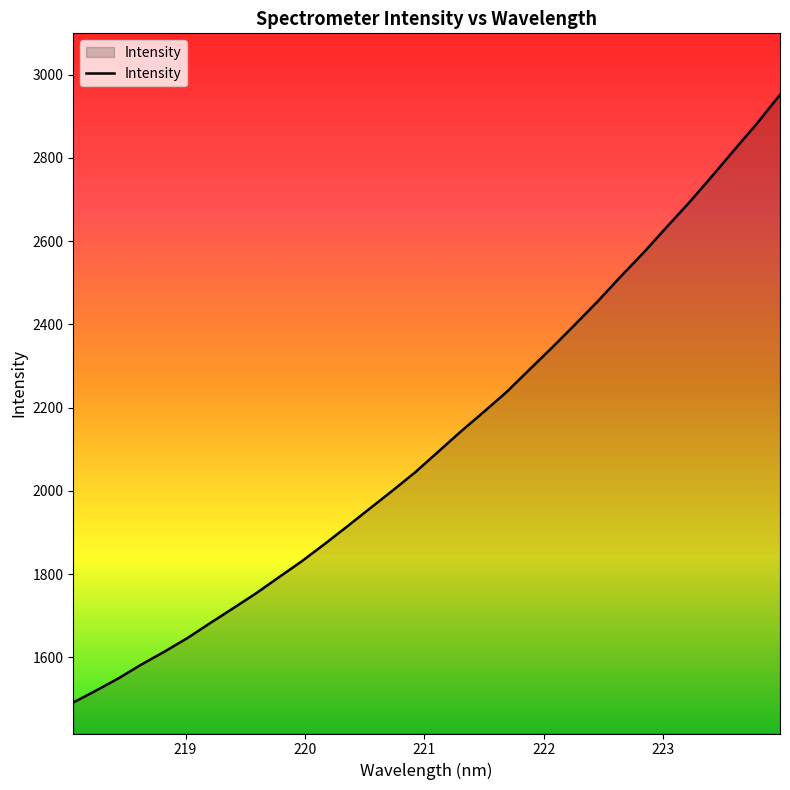

How many lines are shown in the chart?

1